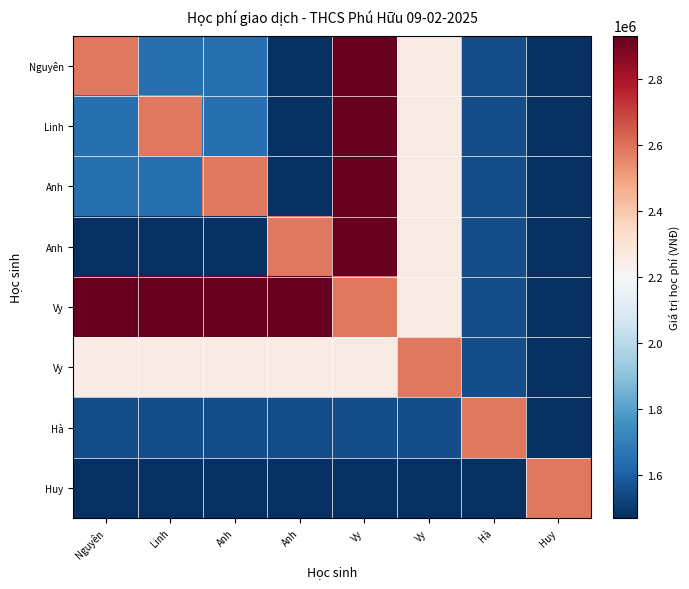

Count the number of data series in this chart.

8